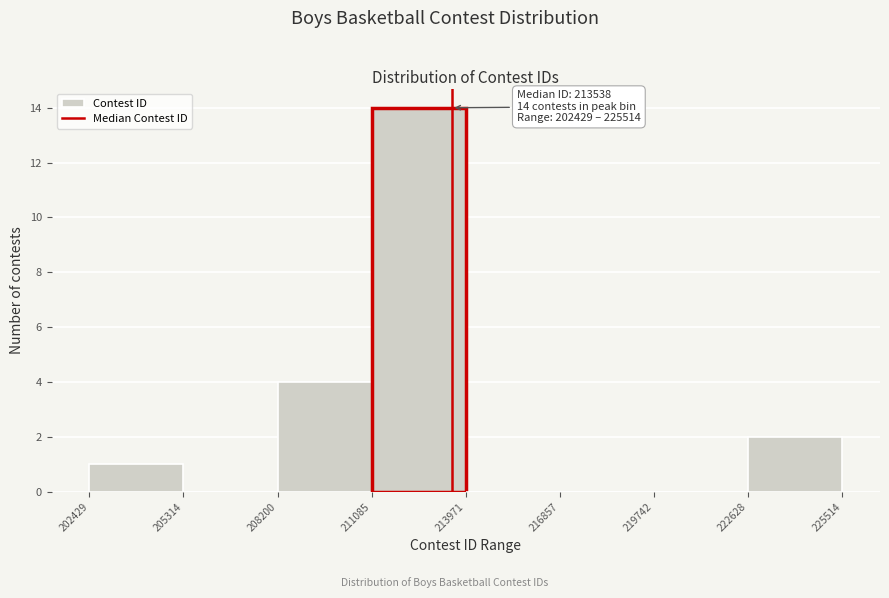

Which range on the x-axis has the tallest bar?

211085 to 213971